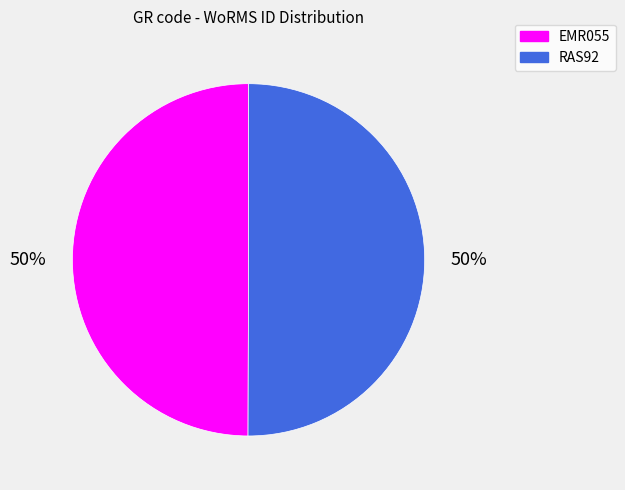

Approximately how many times larger is the value at RAS92 compared to EMR055?

1.0